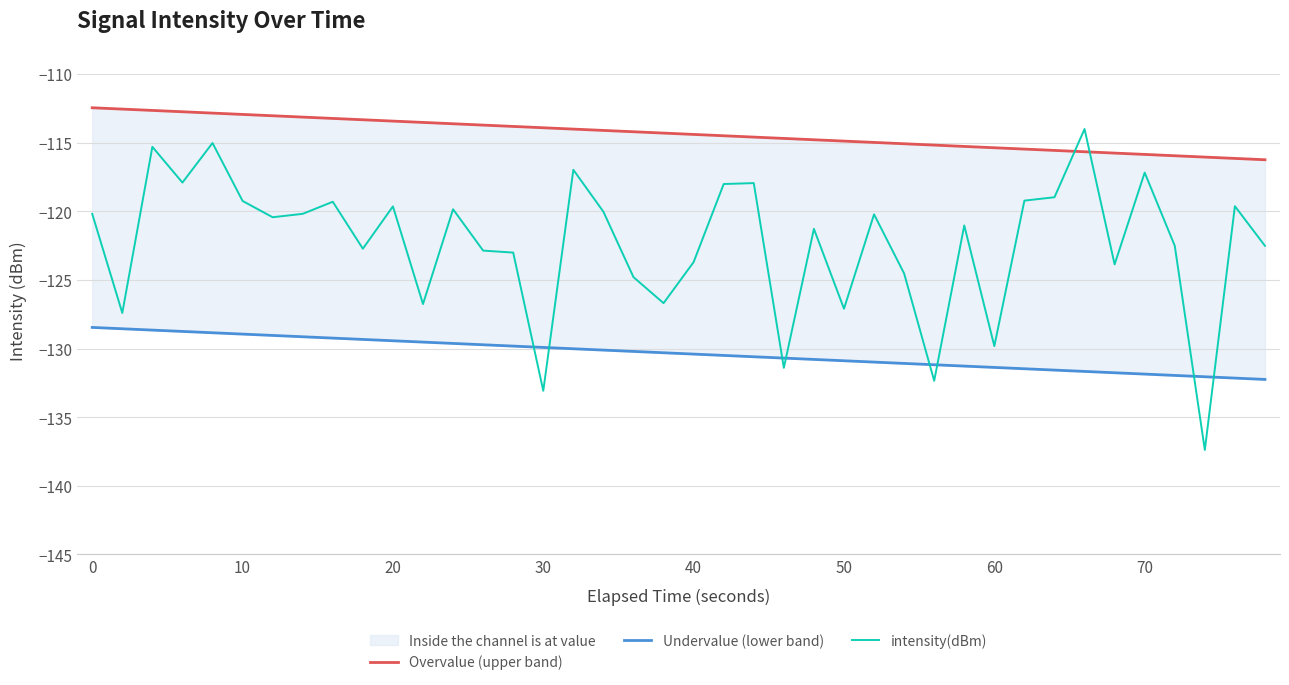

At how many categories does at least one series exceed -125?

40